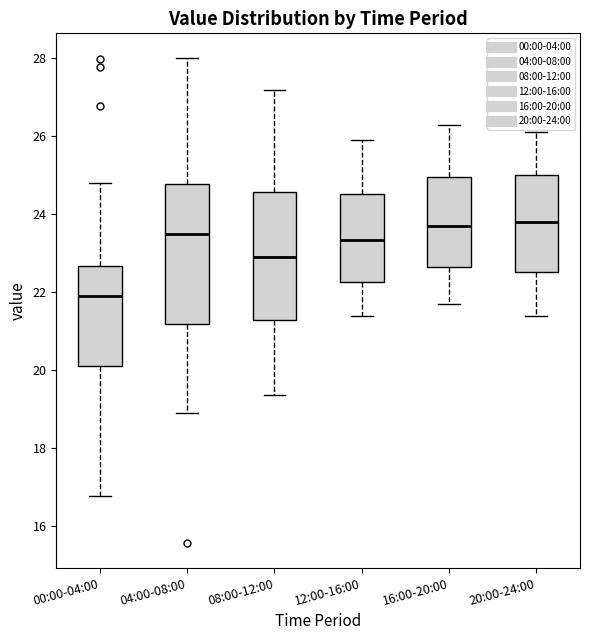

Reading left to right, read every box against the y-axis: the position of its median line, the range the box covers, and the ends of its whiskers. The values are not printed on the chart, so give them approximately, as read against the axis.

00:00-04:00: median 21.8, box 20.2 to 22.6, whiskers 16.8 to 24.8
04:00-08:00: median 23.4, box 21.2 to 24.8, whiskers 19.0 to 28.0
08:00-12:00: median 23.0, box 21.2 to 24.6, whiskers 19.4 to 27.2
12:00-16:00: median 23.4, box 22.2 to 24.6, whiskers 21.4 to 26.0
16:00-20:00: median 23.8, box 22.6 to 25.0, whiskers 21.8 to 26.4
20:00-24:00: median 23.8, box 22.6 to 25.0, whiskers 21.4 to 26.2